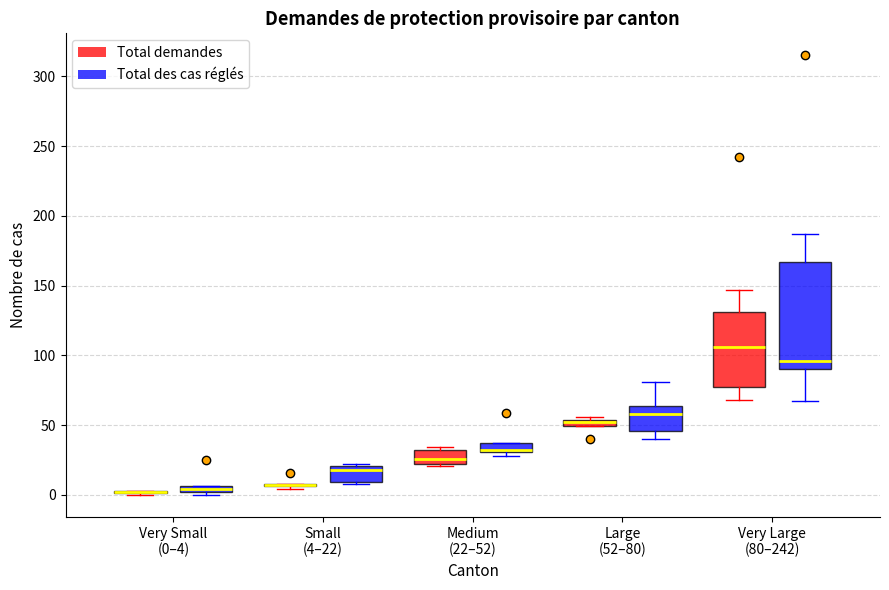

Where is the upper edge of the box for Small (4–22) (Total des cas réglés) on the y-axis? The values are not printed on the chart, so give them approximately, as read against the axis.

20